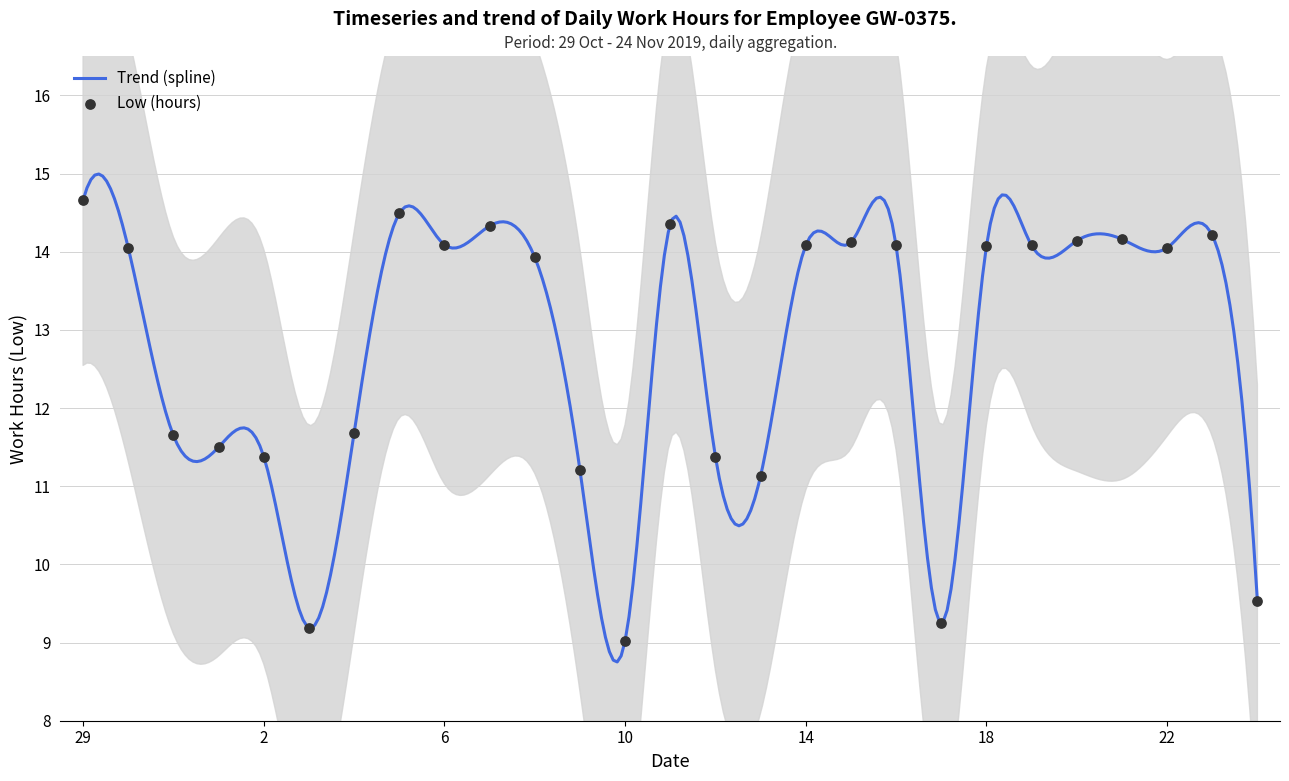

What is the change in value from 12 to 15?

+2.7